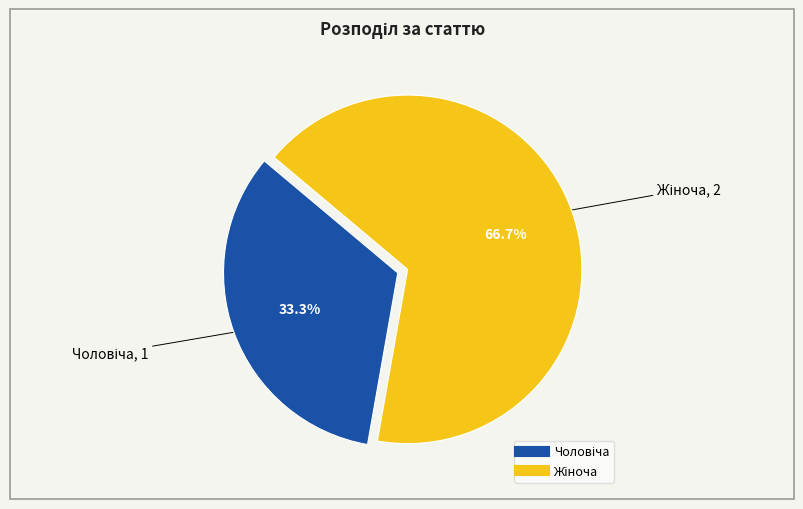

Does any single category account for the majority?

Yes